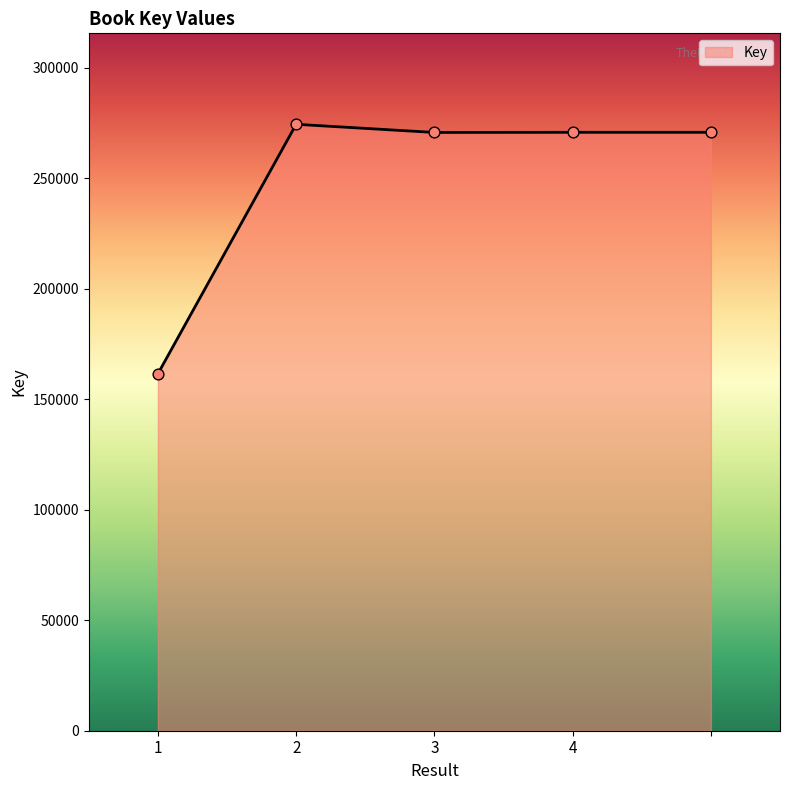

What is the smallest value displayed?

161522